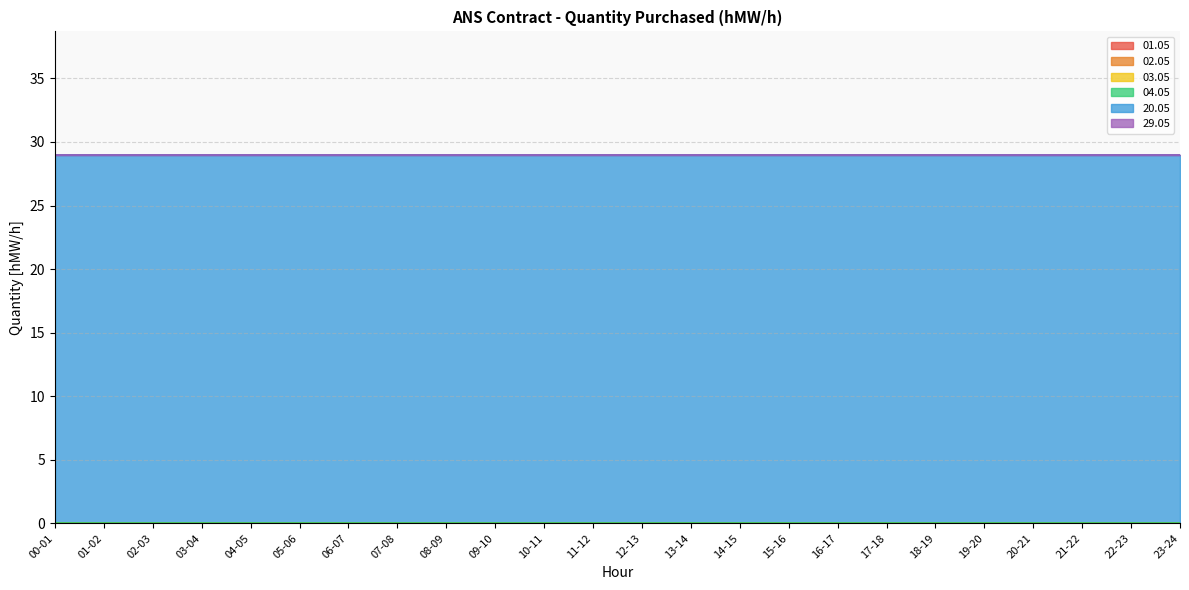

At which category is the sum across all series the highest?

00-01